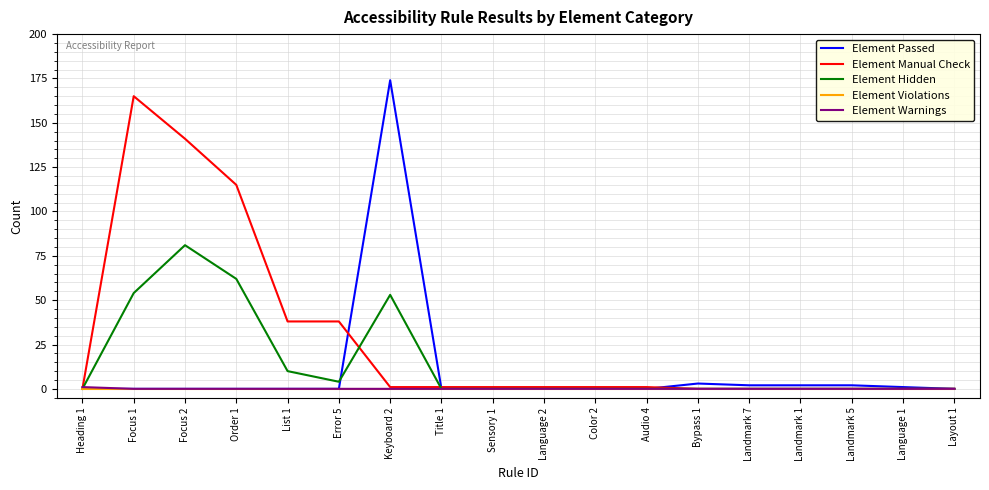

Which category has the highest value in the Element Hidden series?

Focus 2